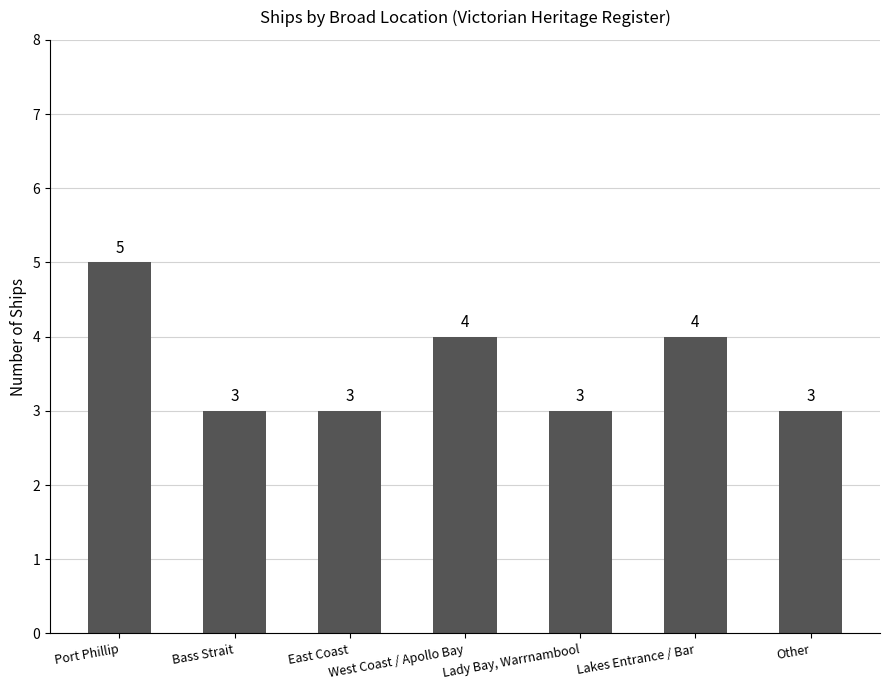

Is it true that the value at Port Phillip is 2?

False